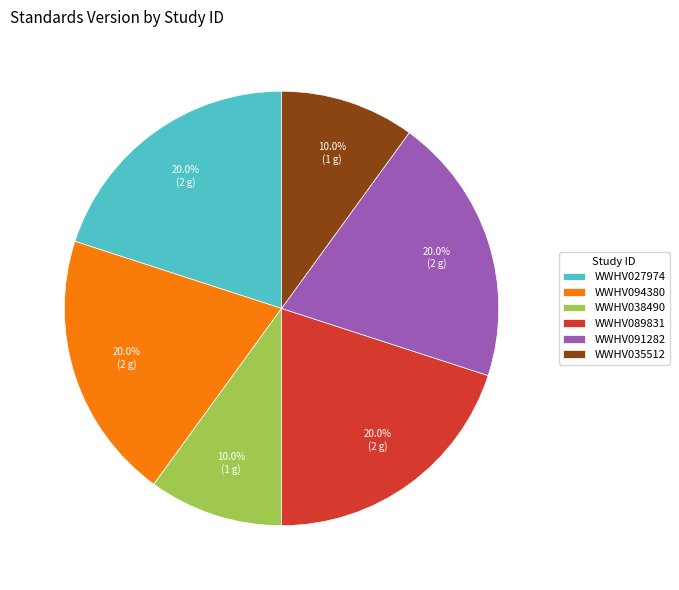

What is the ratio of the value at WWHV027974 to the value at WWHV091282?

1.0